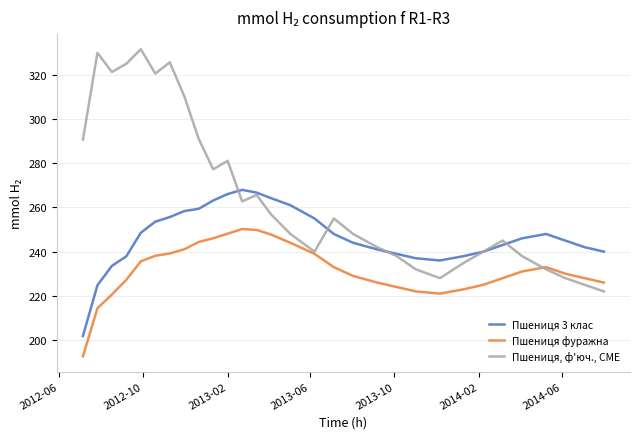

Rank the series by their average value, from lowest to highest.

Пшениця фуражна, Пшениця 3 клас, Пшениця, ф'юч., CME